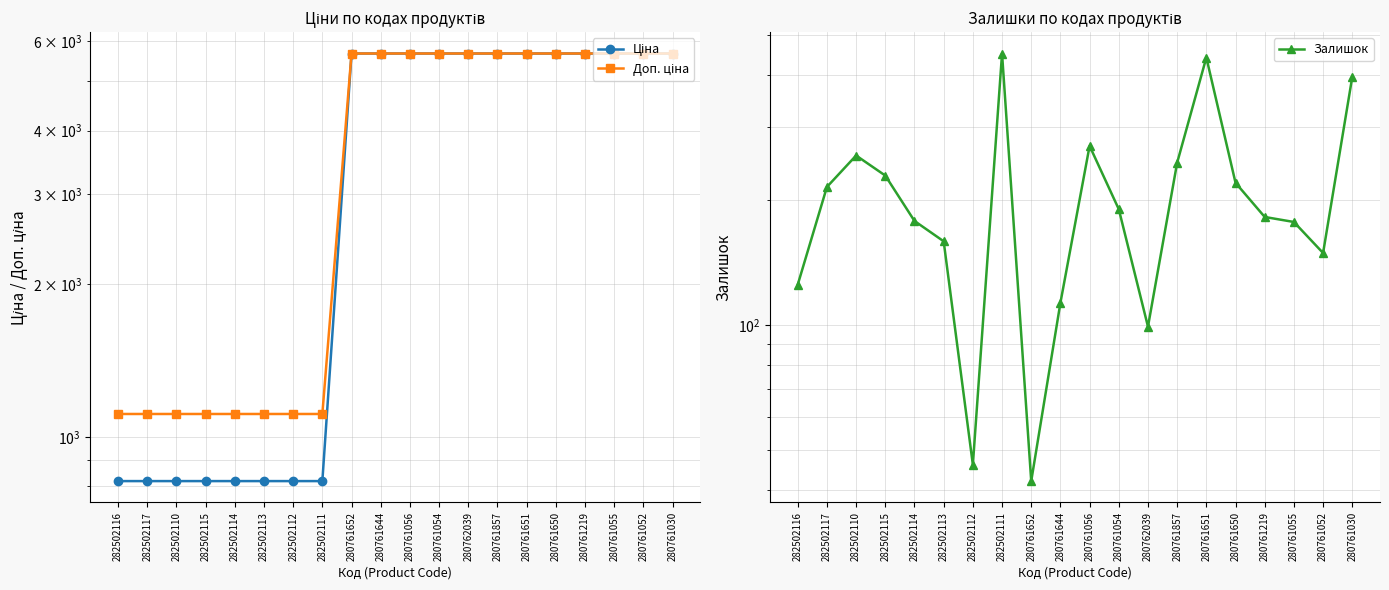

At 282502112, list the series in order from smallest to largest.

Залишок, Ціна, Доп. ціна